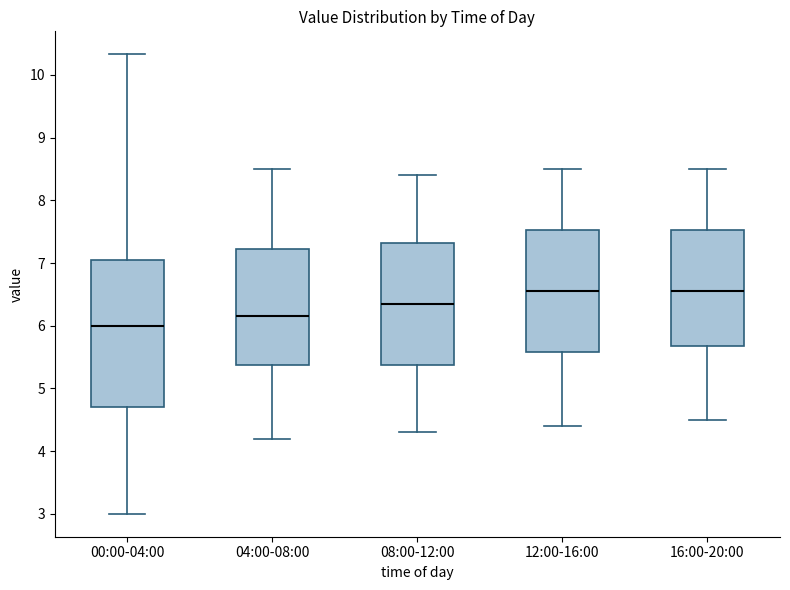

Reading left to right, read every box against the y-axis: the position of its median line, the range the box covers, and the ends of its whiskers. The values are not printed on the chart, so give them approximately, as read against the axis.

00:00-04:00: median 6.0, box 4.7 to 7.1, whiskers 3.0 to 10.3
04:00-08:00: median 6.2, box 5.4 to 7.2, whiskers 4.2 to 8.5
08:00-12:00: median 6.4, box 5.4 to 7.3, whiskers 4.3 to 8.4
12:00-16:00: median 6.6, box 5.6 to 7.5, whiskers 4.4 to 8.5
16:00-20:00: median 6.6, box 5.7 to 7.5, whiskers 4.5 to 8.5